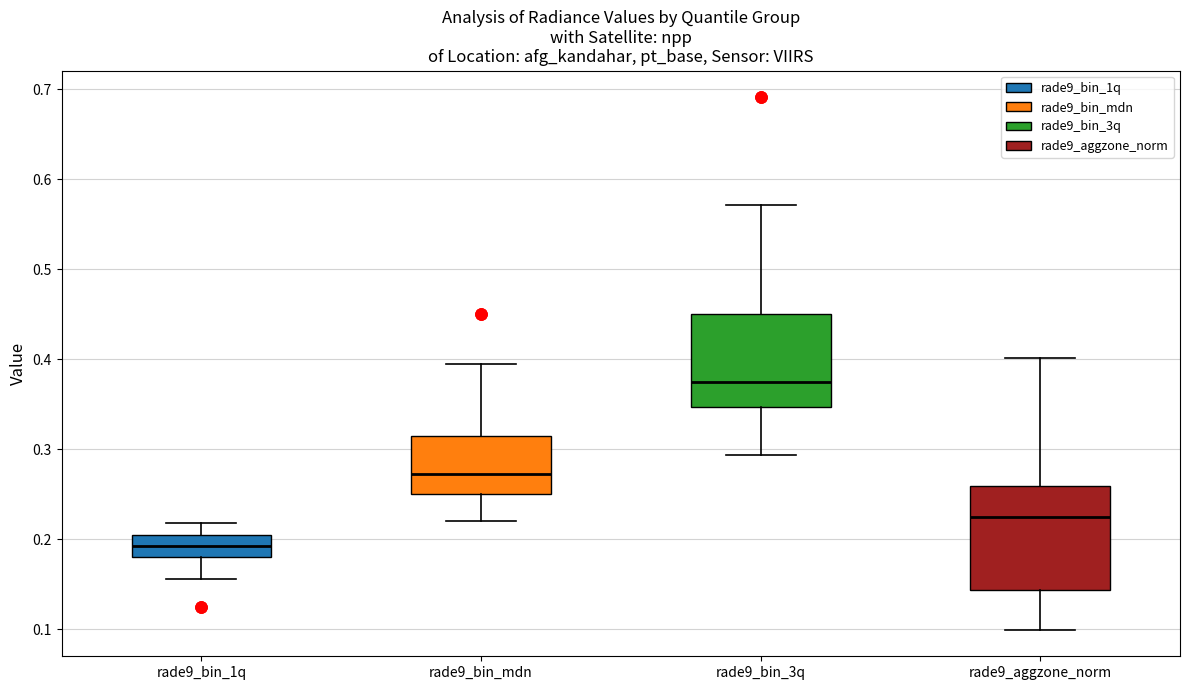

Comparing the boxes themselves (not the whiskers), which one is the tallest?

rade9_aggzone_norm